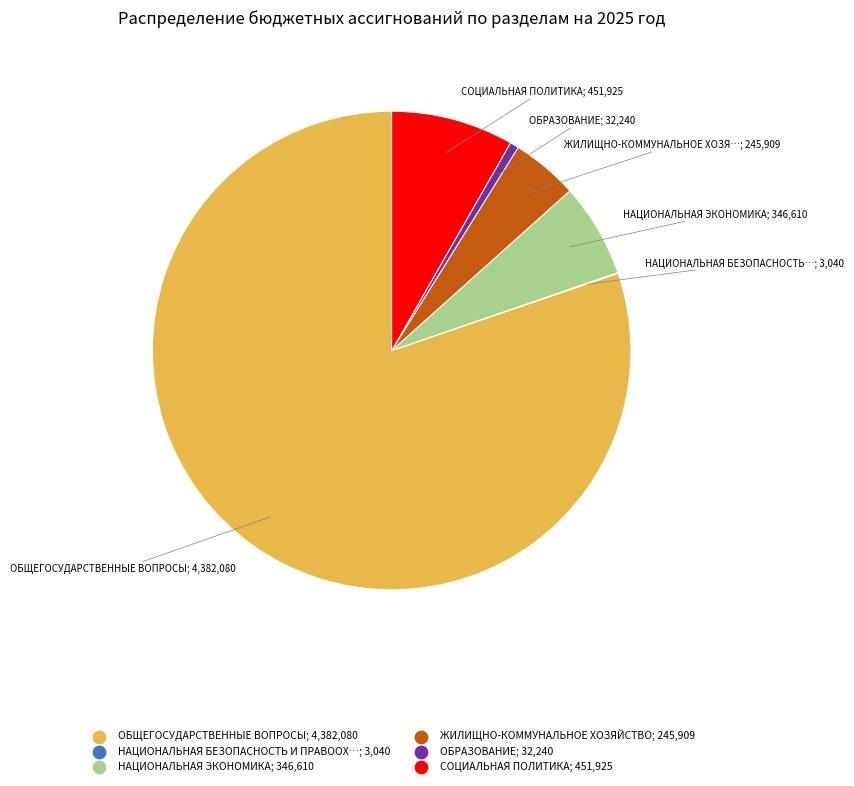

Is there any slice that represents more than half of the pie?

Yes